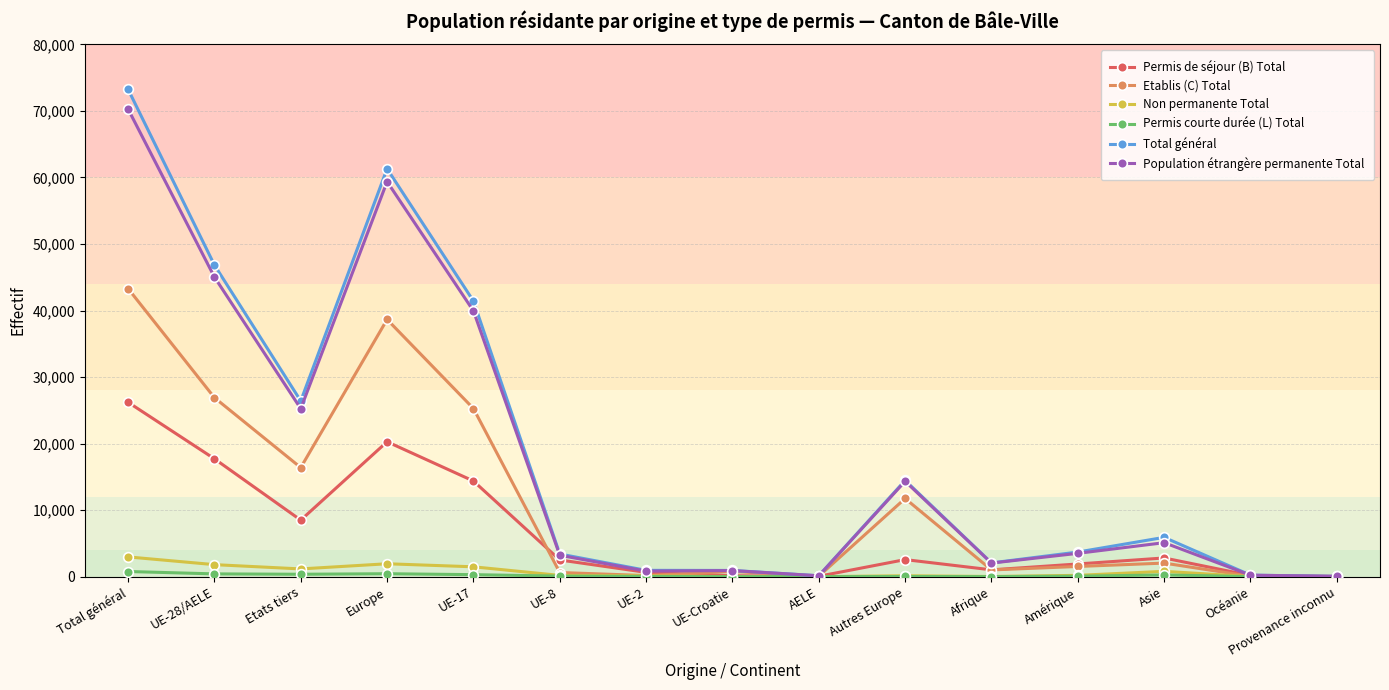

Which series has the largest range (max minus min)?

Total général